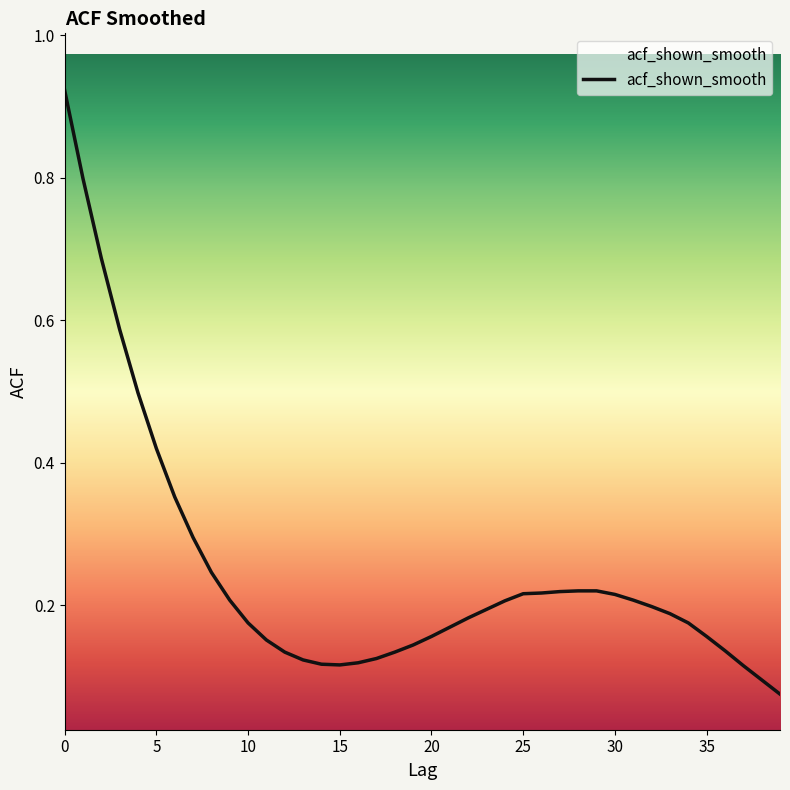

How many lines are shown in the chart?

1